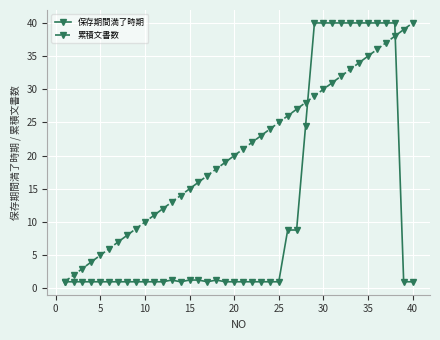

Which series has the largest total across all categories?

累積文書数